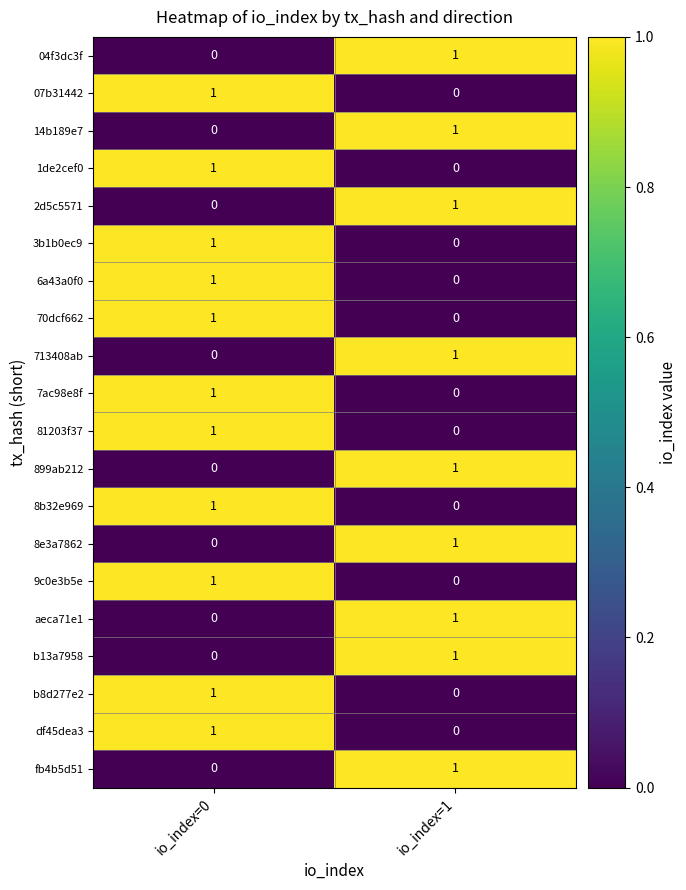

At which category is the sum across all series the highest?

io_index=0